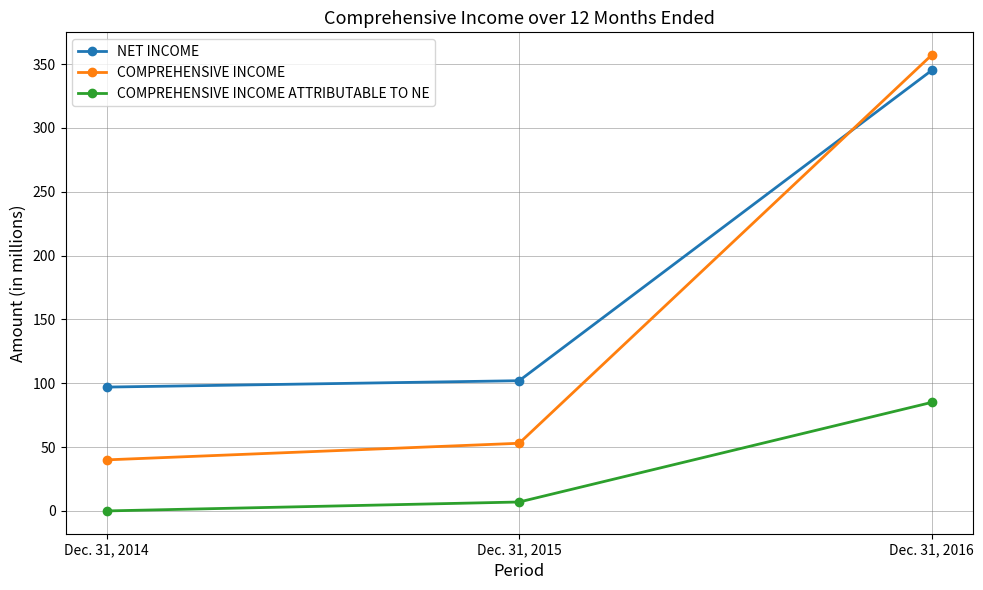

What is the value of the COMPREHENSIVE INCOME point at the 1st from the left?

40